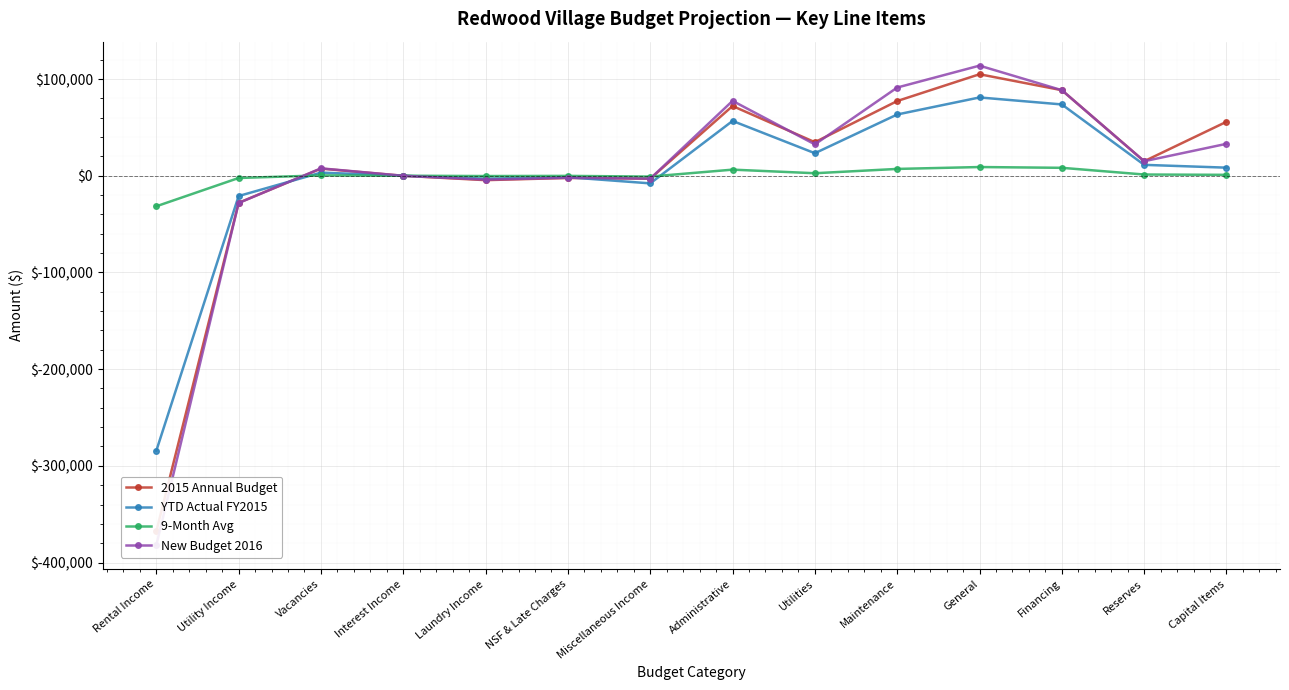

What is the value of the 2015 Annual Budget point at the 13th from the left?

15000.0